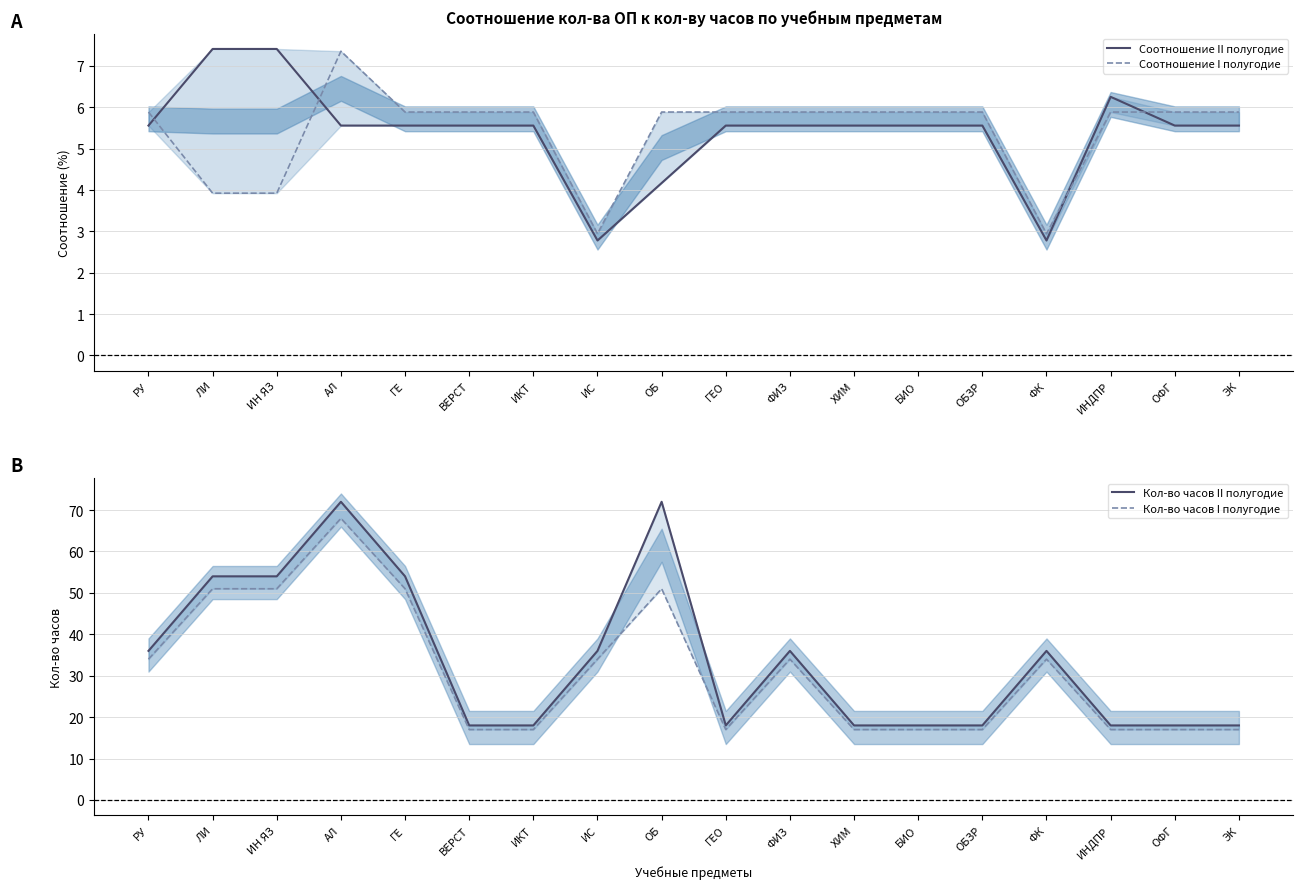

Count the Кол-во часов I полугодие values in the range 17 to 51.

17